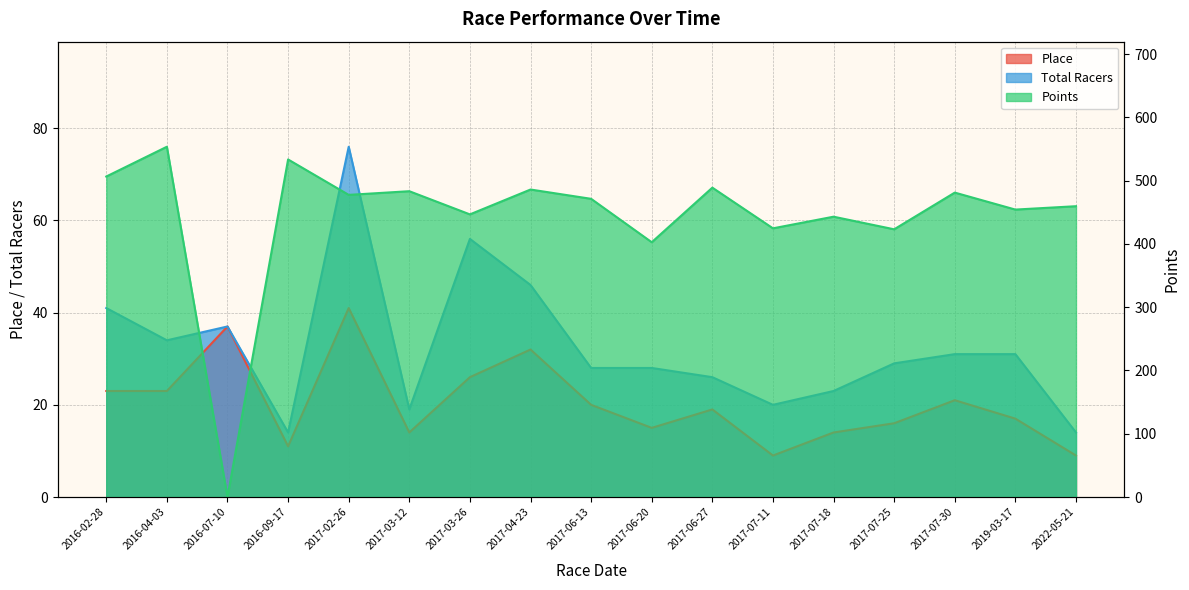

In Points, how many points are higher than both neighbors (excluding endpoints)?

7